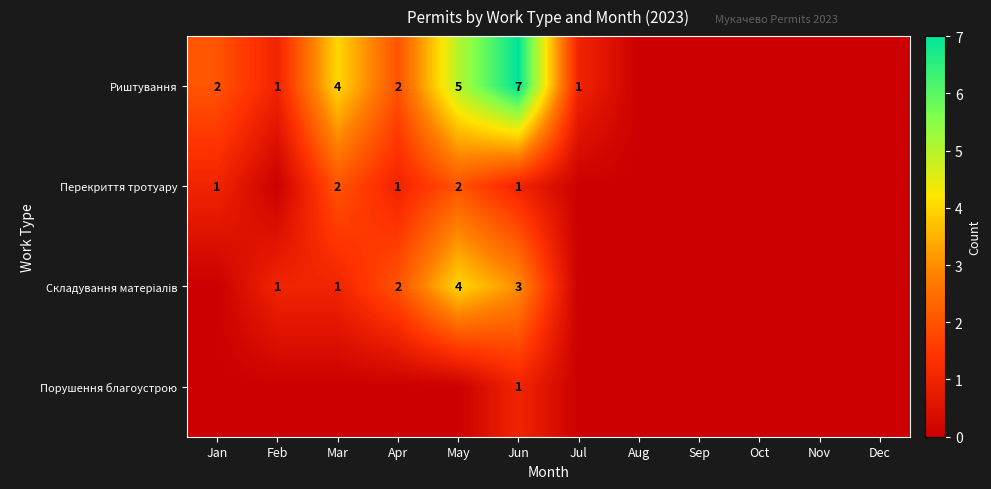

At how many categories does at least one series exceed 2?

3